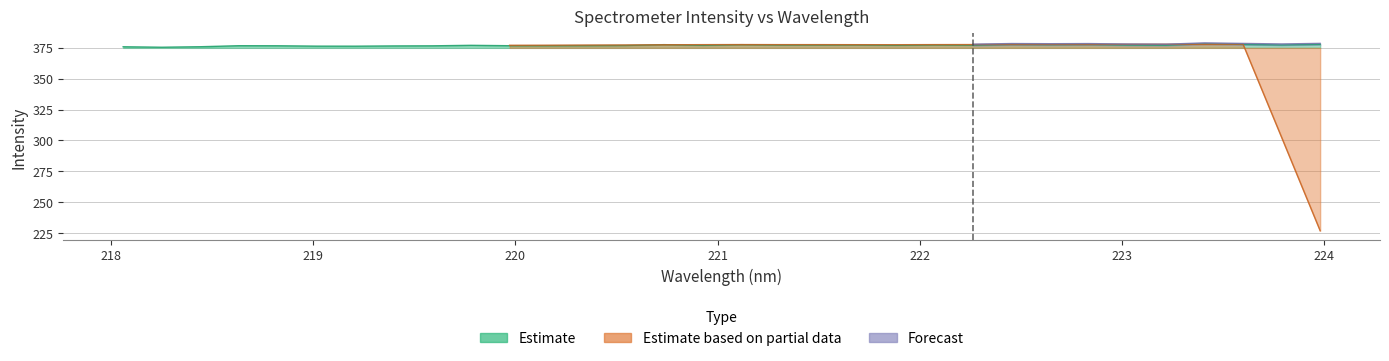

At which category does the data reach its first local peak?

218.6332